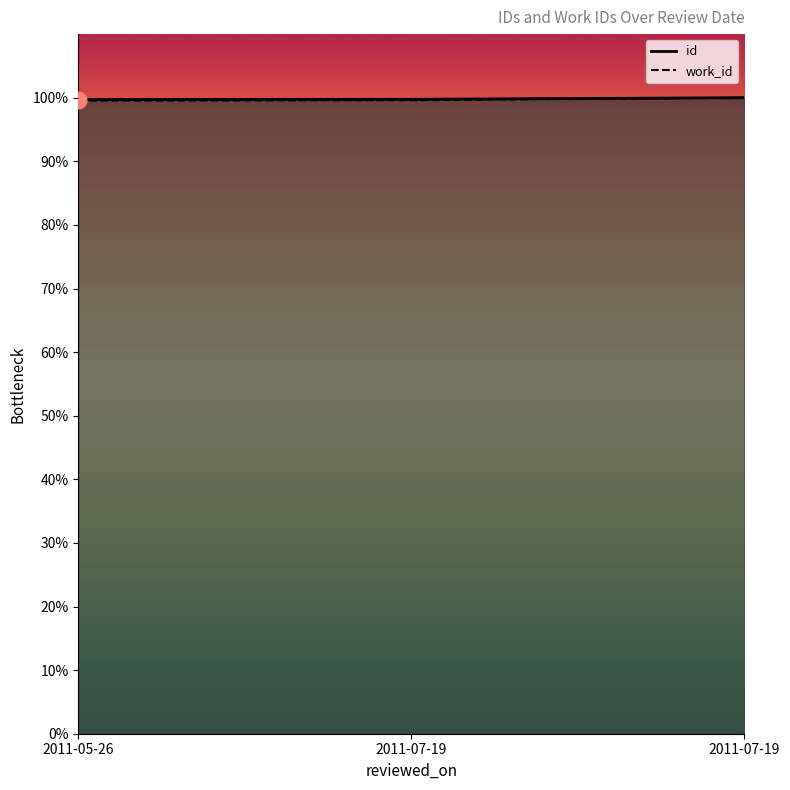

Reading right to left, extract all data points from this chart.

id: 2011-07-19=100.0	2011-07-19=99.8	2011-05-26=99.7
work_id: 2011-07-19=100.0	2011-07-19=99.6	2011-05-26=99.5